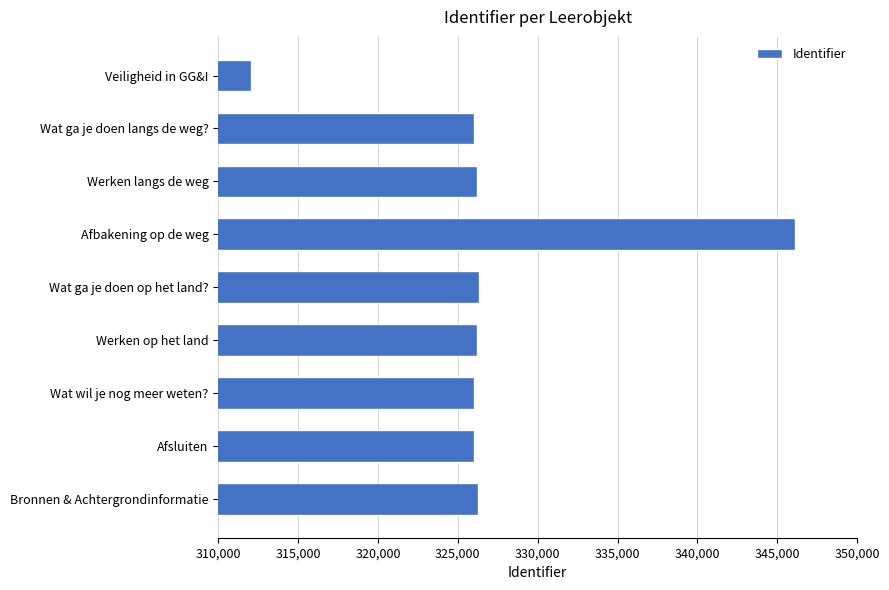

What is the label of the 4th bar from the top?

Afbakening op de weg